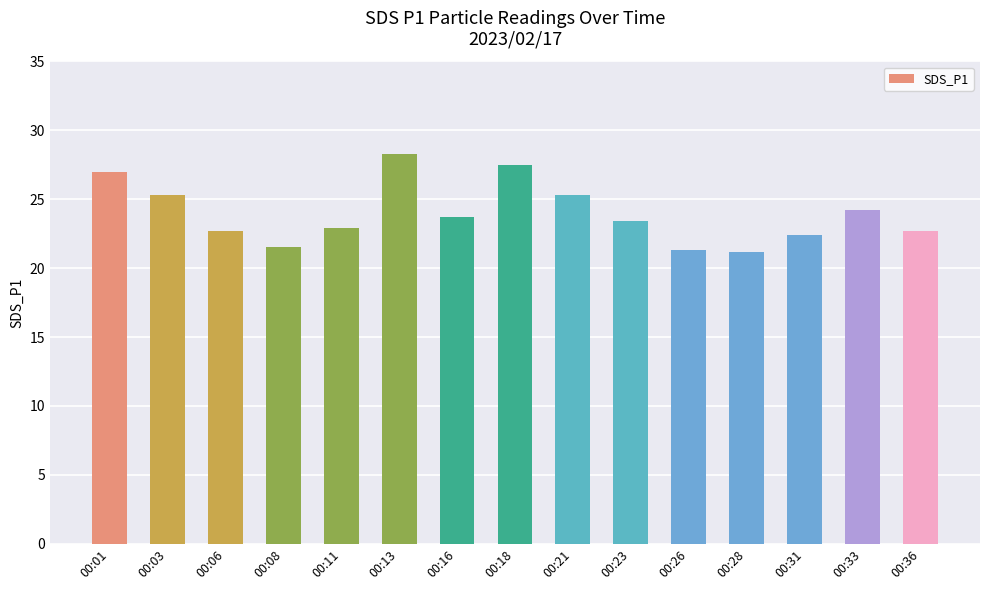

What value does the data have at 00:08?

21.5